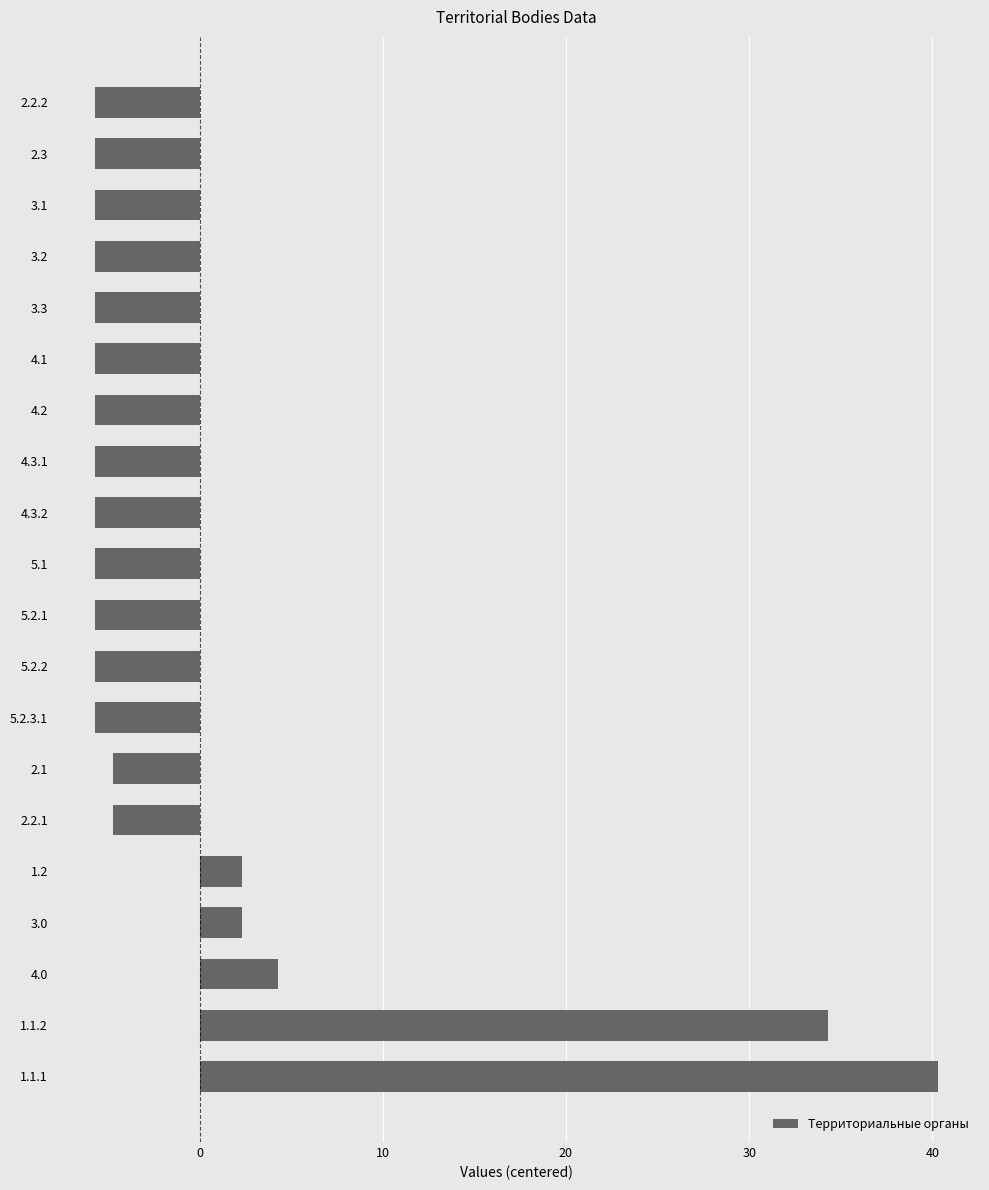

True or false: the data shows -5.7 at 5.2.2.

True